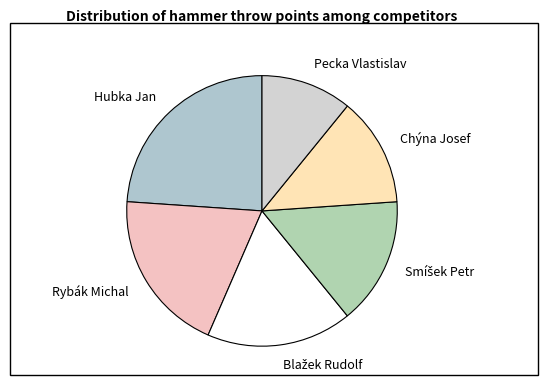

Is there any slice that represents more than half of the pie?

No